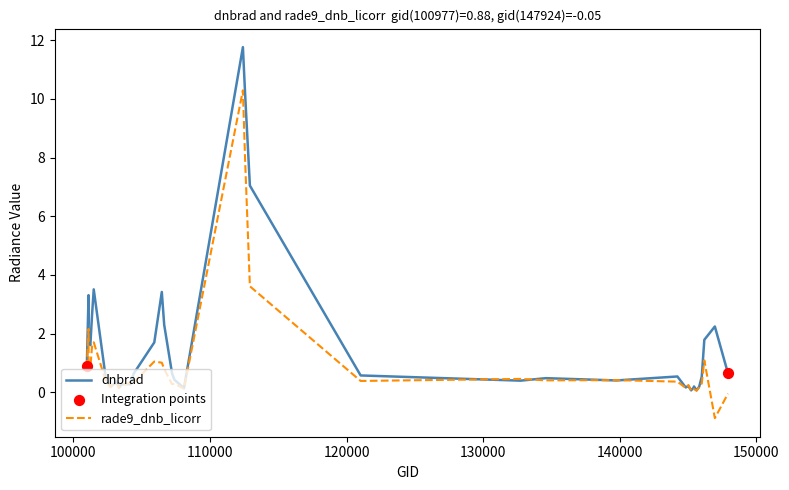

Which series has the largest range (max minus min)?

dnbrad